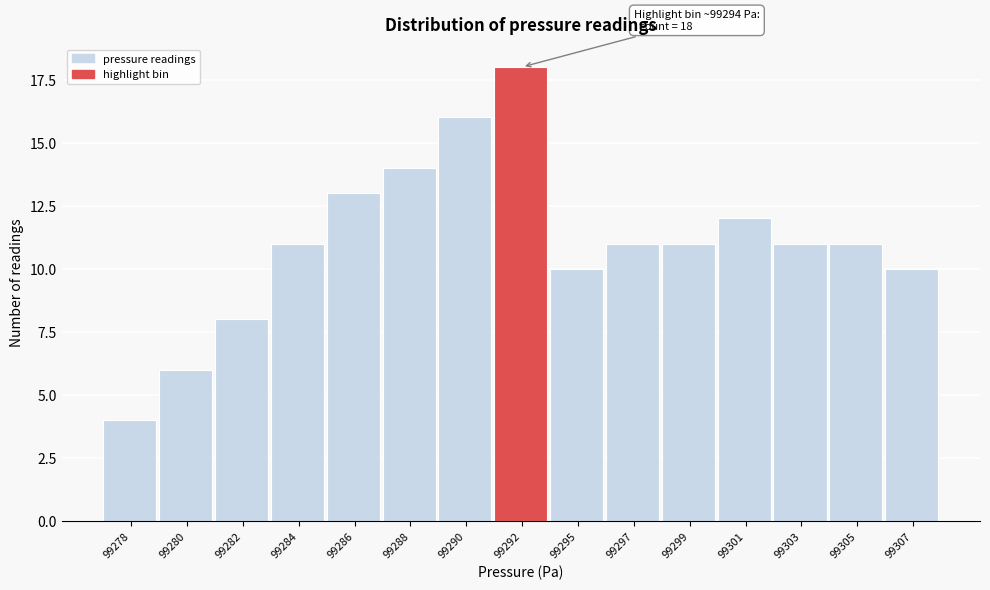

Reading left to right, list all the values displayed in this chart.

99278=4	99280=6	99282=8	99284=11	99286=13	99288=14	99290=16	99292=18	99295=10	99297=11	99299=11	99301=12	99303=11	99305=11	99307=10